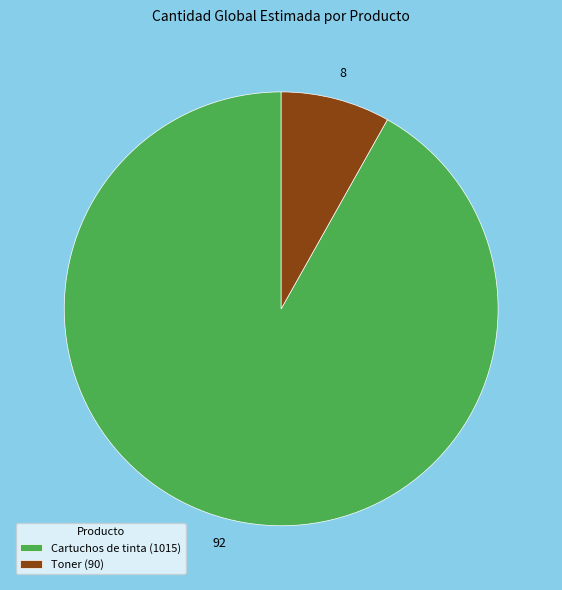

How many segments does this pie chart have?

2